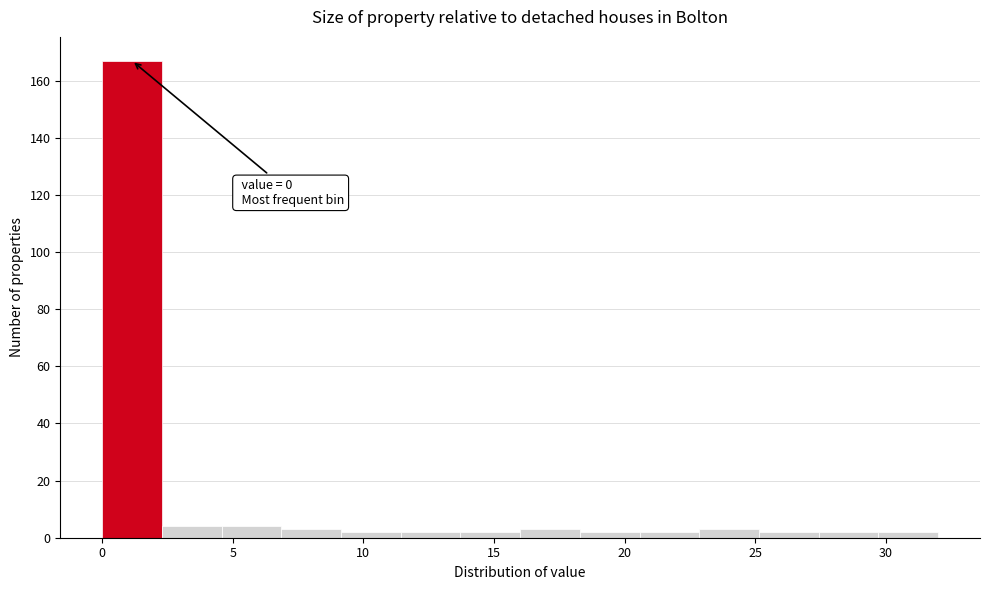

Which range on the x-axis has the tallest bar?

0.0 to 2.5